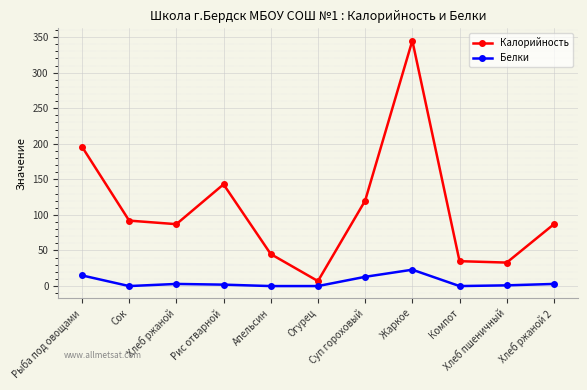

What is the difference between the Калорийность values at Суп гороховый and Хлеб ржаной 2?

33